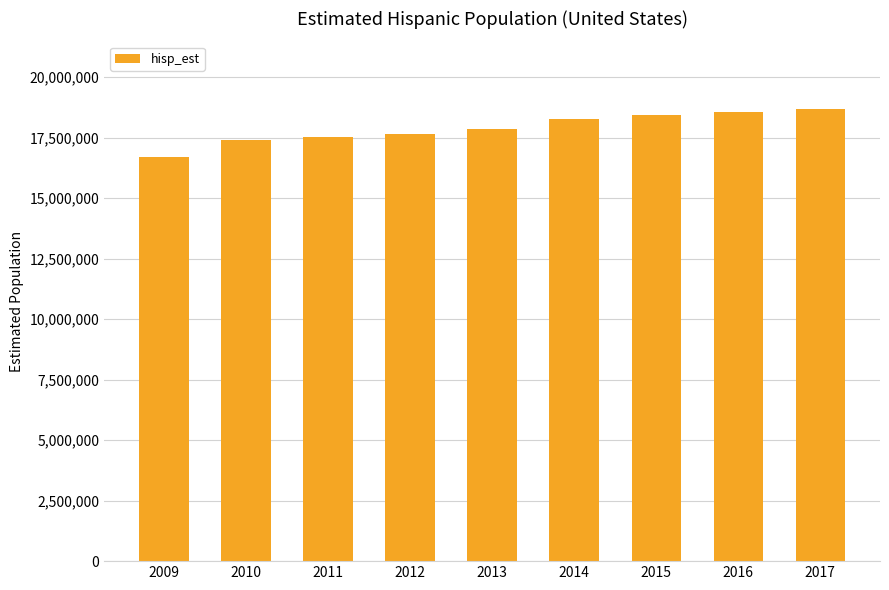

What is the value of the 7th bar from the left?

18454018